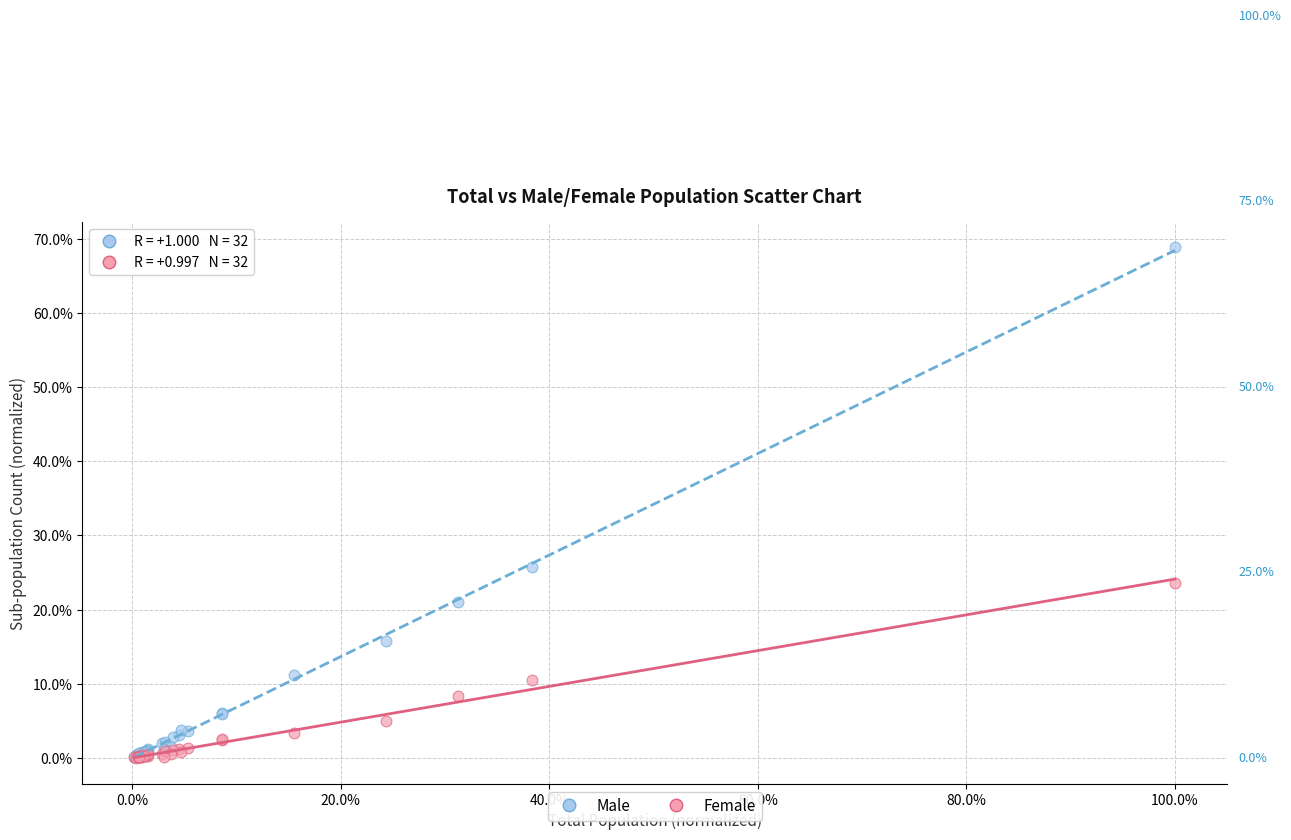

Which series has the widest spread of Y values?

Male